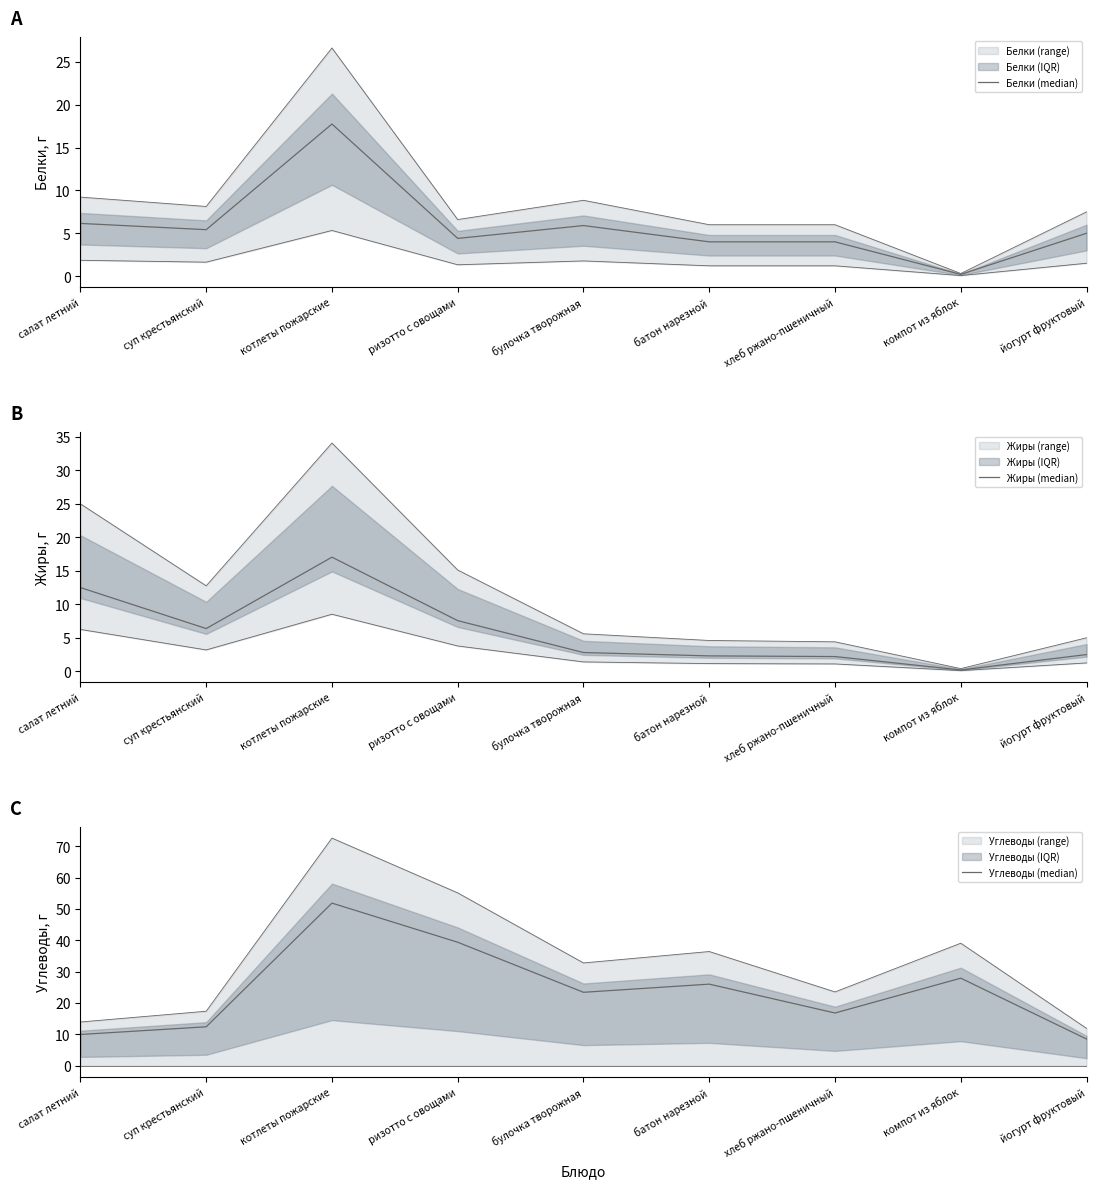

True or false: Белки (median) and Углеводы (median) cross at least once.

False